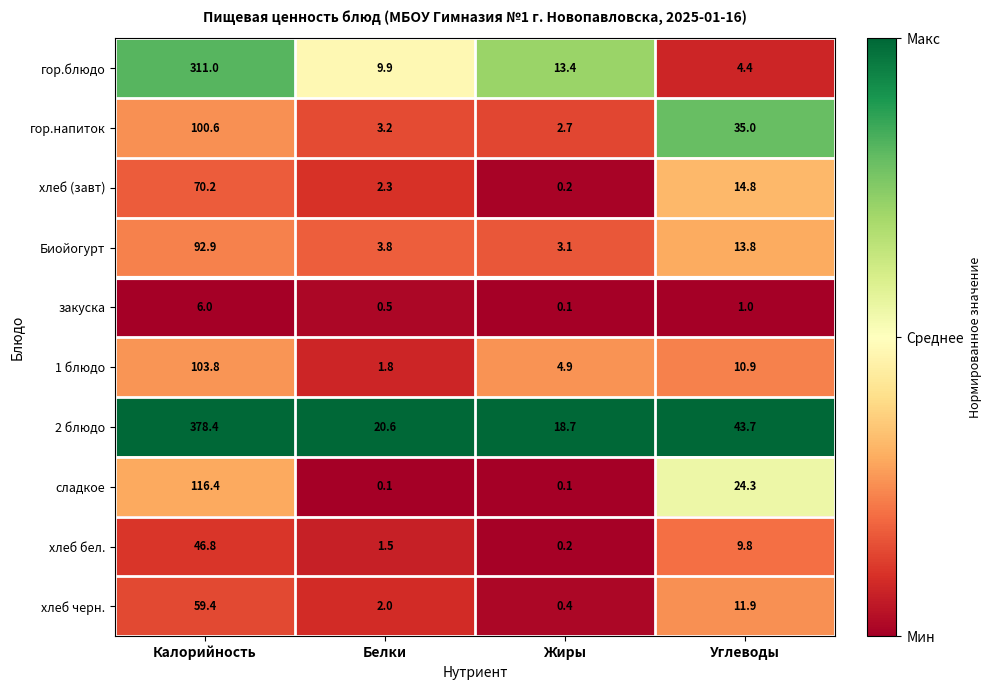

What is the spread (max minus min) of values at Белки?

20.5